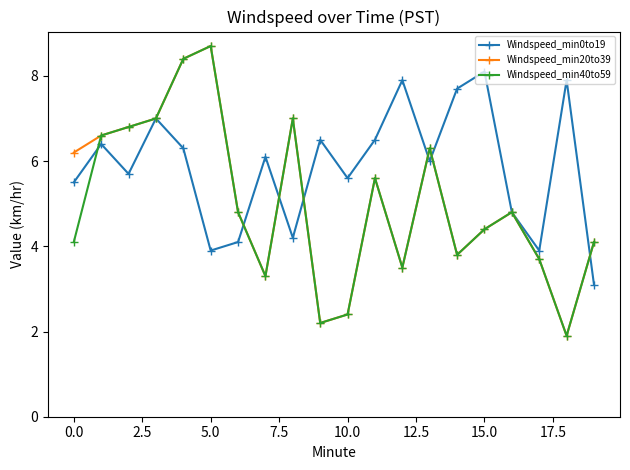

True or false: Windspeed_min20to39 has more than 2 points higher than both neighbors.

True